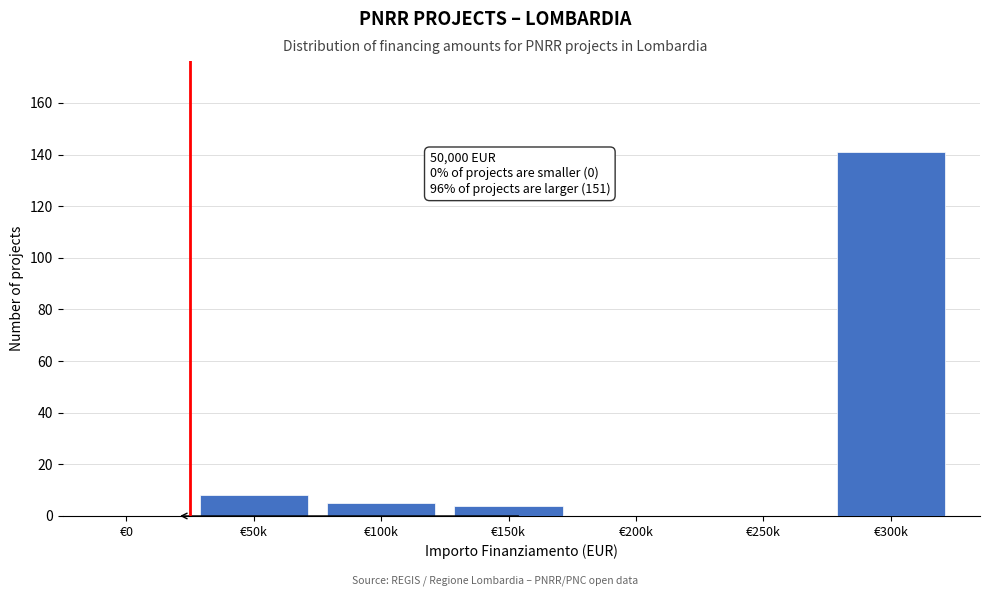

Reading right to left, what are all the values shown in this chart?

€300k=141	€250k=0	€200k=0	€150k=4	€100k=5	€50k=8	€0=0